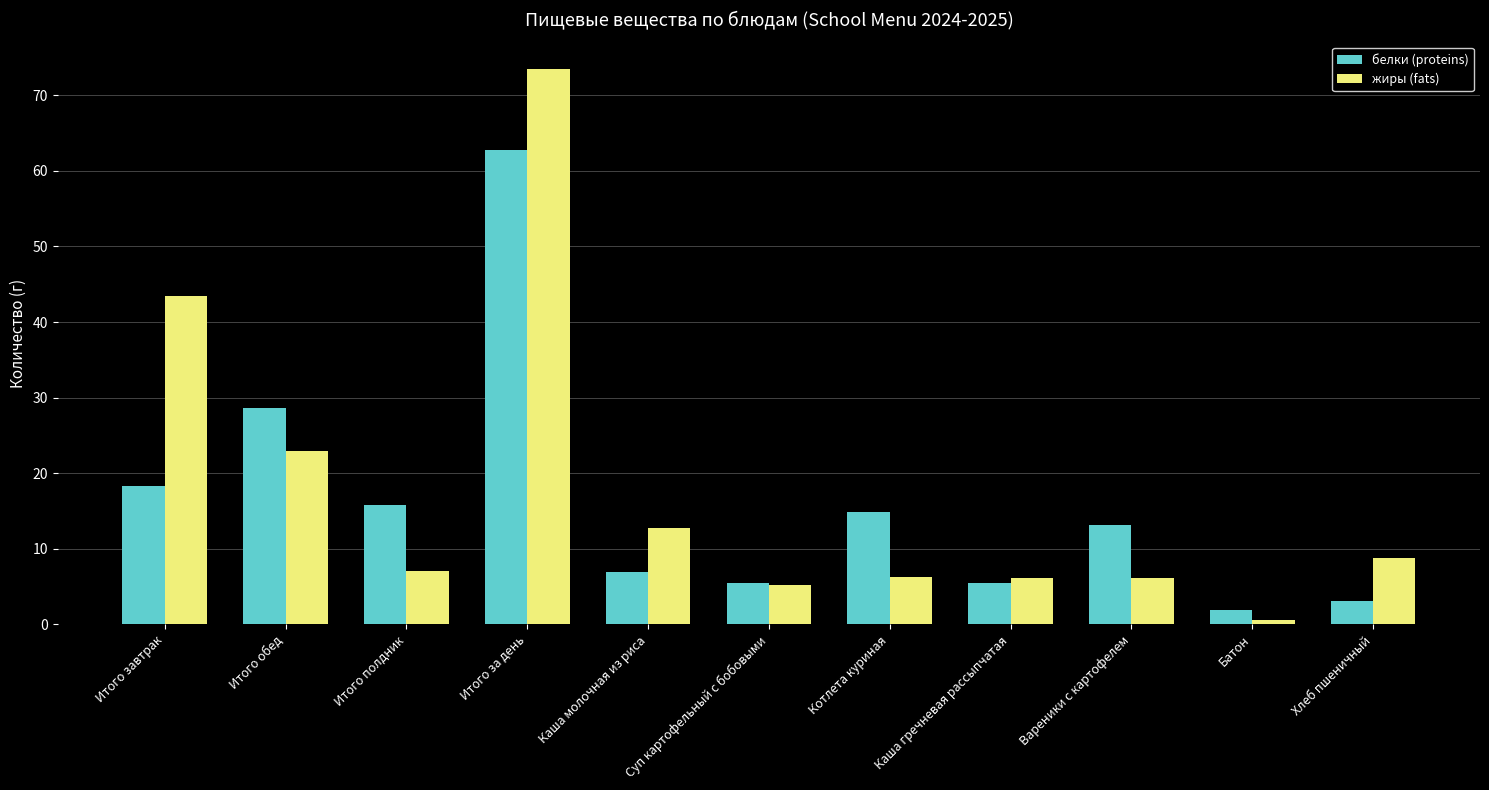

What is the difference between the maximum and second lowest values in the белки (proteins) series?

59.7